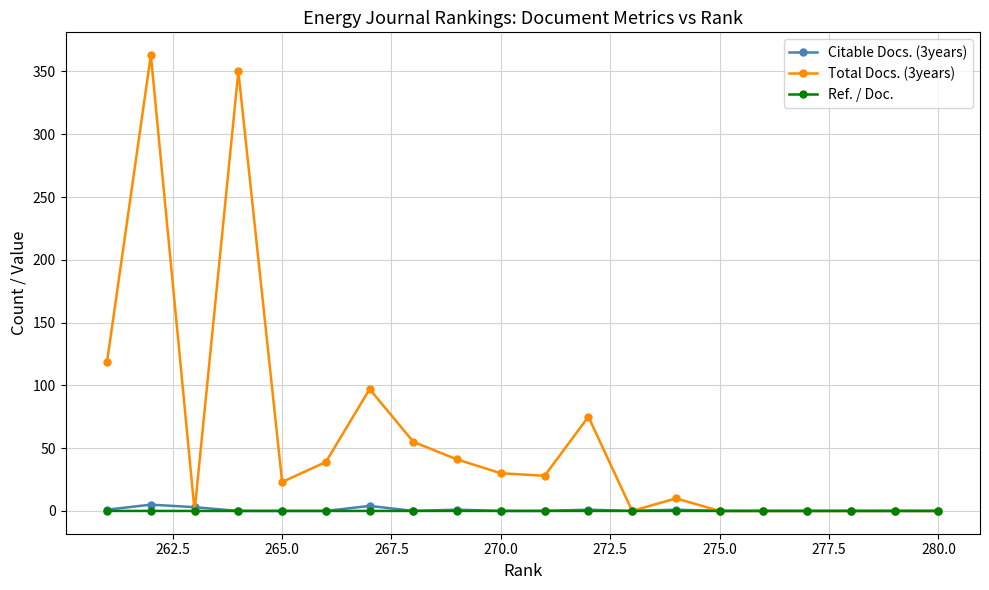

Is this an area chart (filled region under the line)?

No